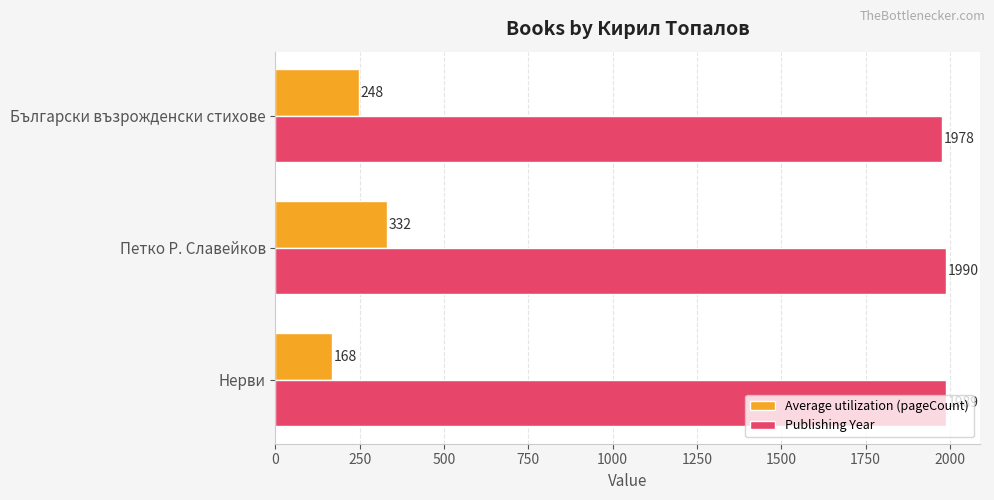

Is it true that Average utilization (pageCount) equals 103 at Нерви?

False